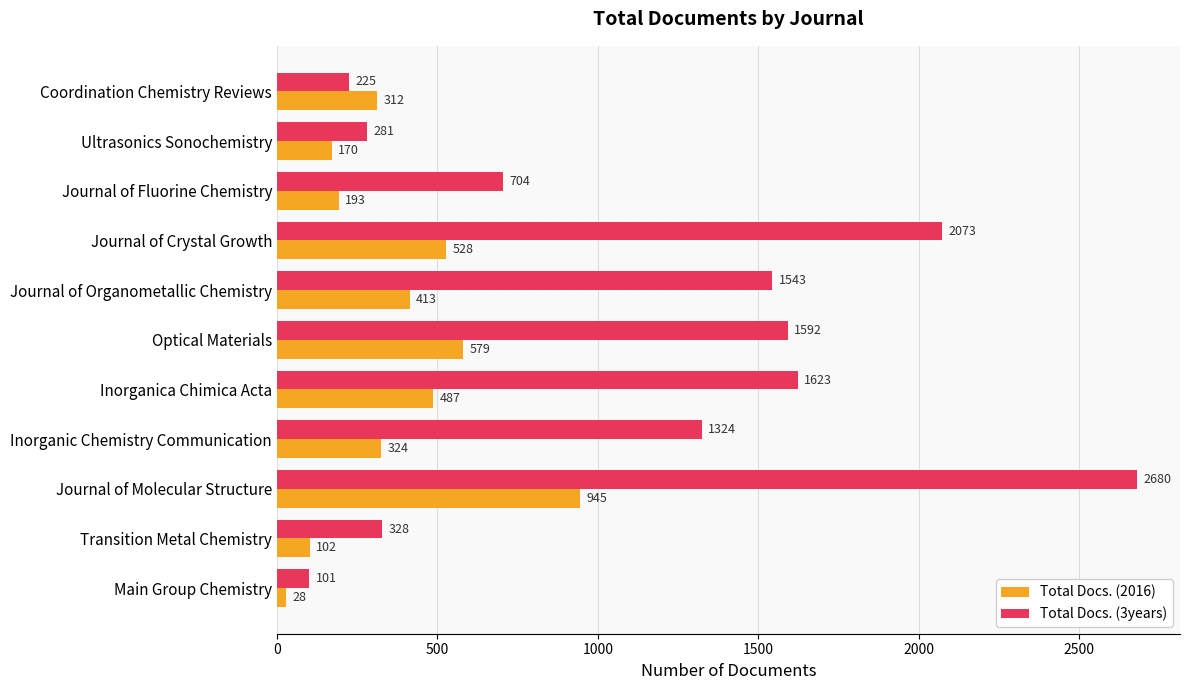

At which category is the sum across all series the highest?

Journal of Molecular Structure